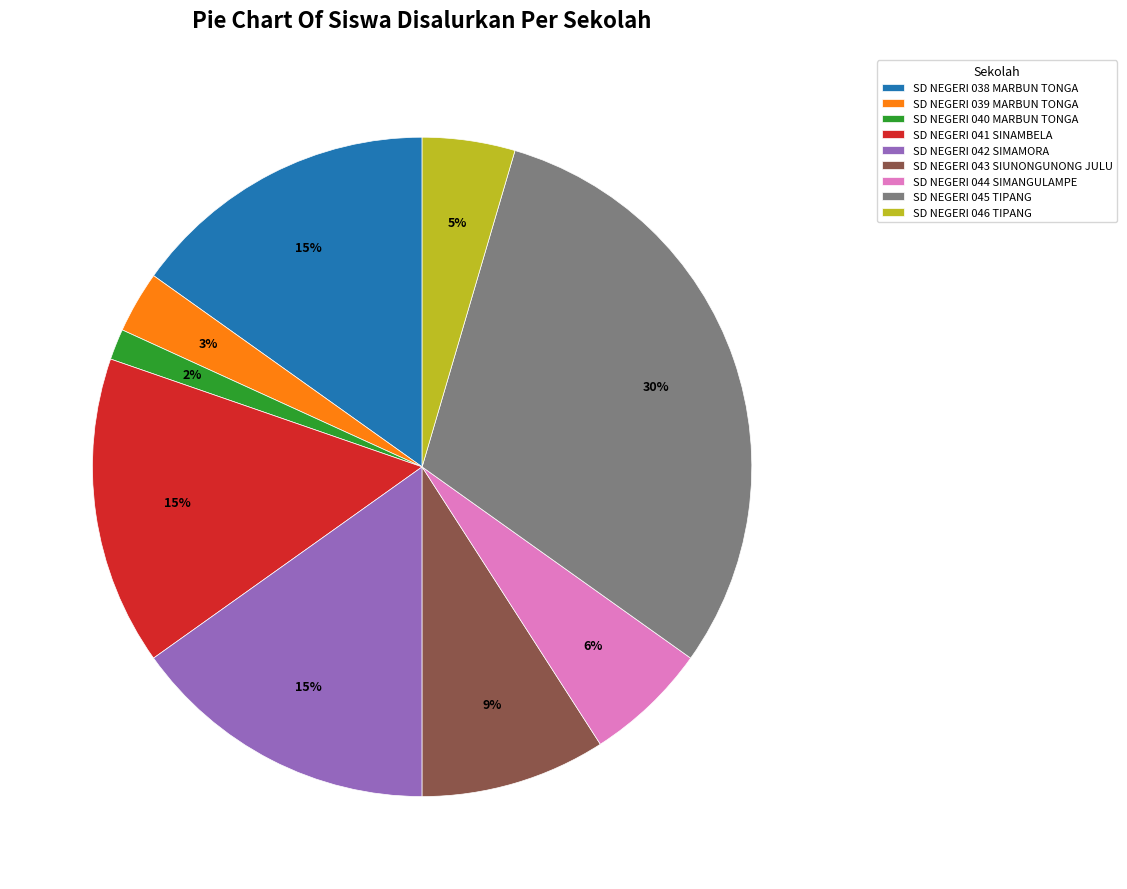

Do SD NEGERI 045 TIPANG and SD NEGERI 041 SINAMBELA together represent more than half of the pie?

No